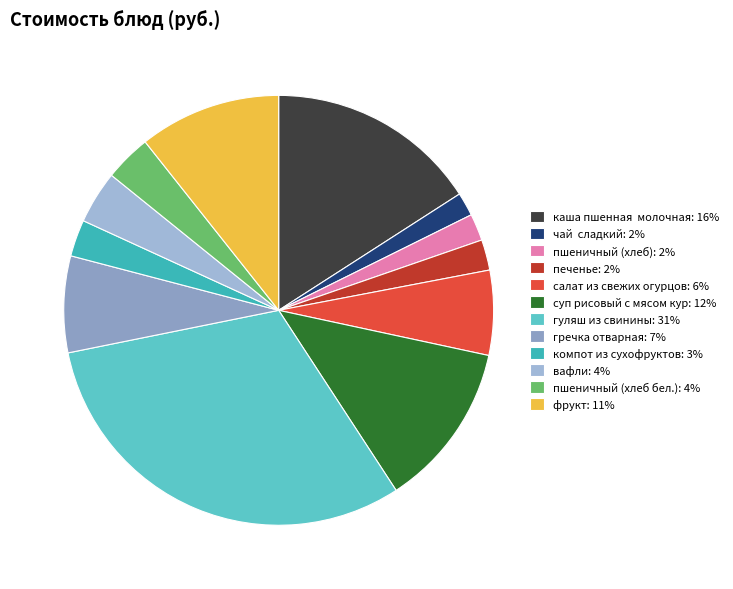

Which category has the biggest portion of the pie?

гуляш из свинины